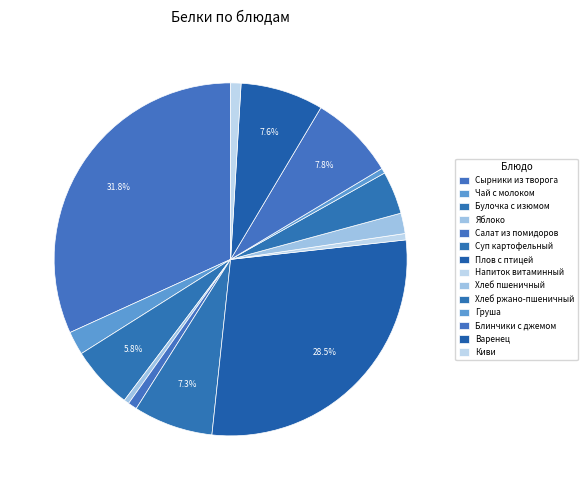

How many slices are in this pie chart?

14